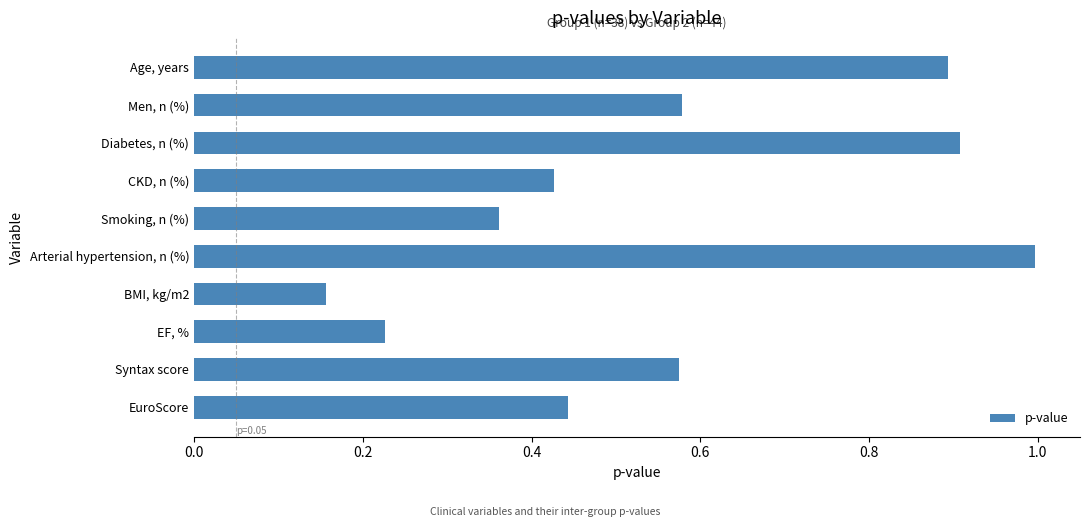

What position from the top is Age, years?

1